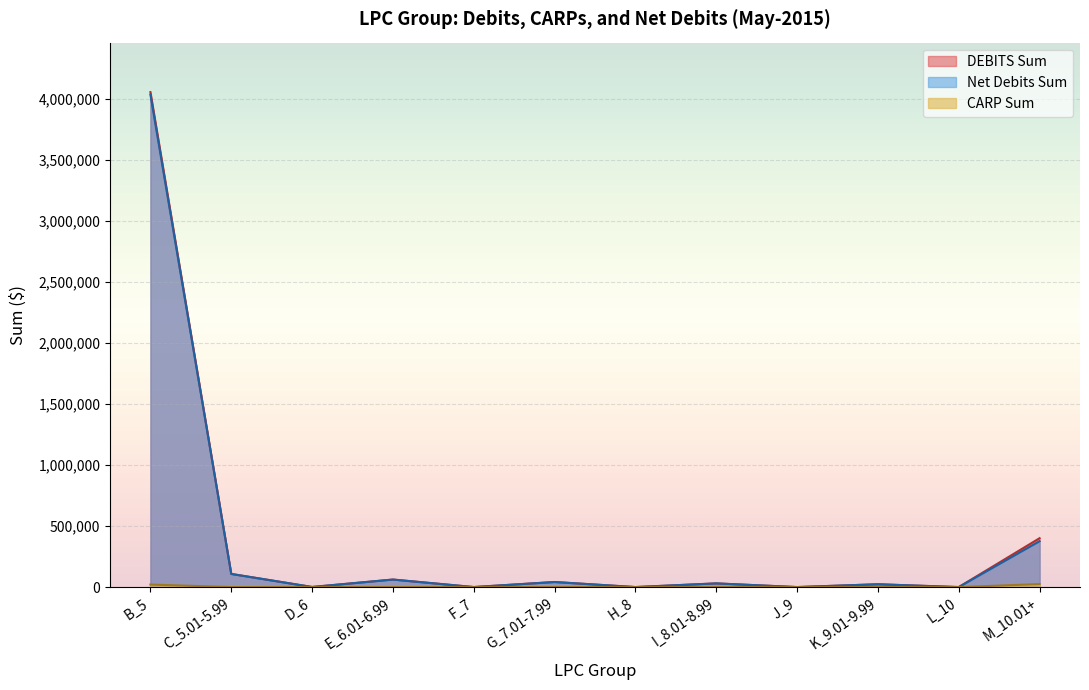

The Net Debits Sum series shows 107689.0 at C_5.01-5.99. True or false?

True